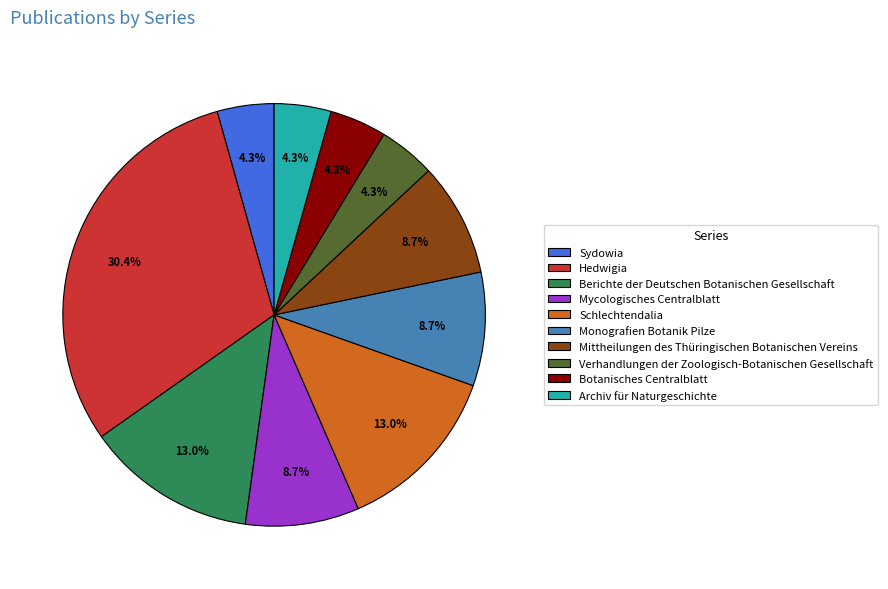

To the nearest percent, what percentage of the pie is Verhandlungen der Zoologisch-Botanischen Gesellschaft?

4%